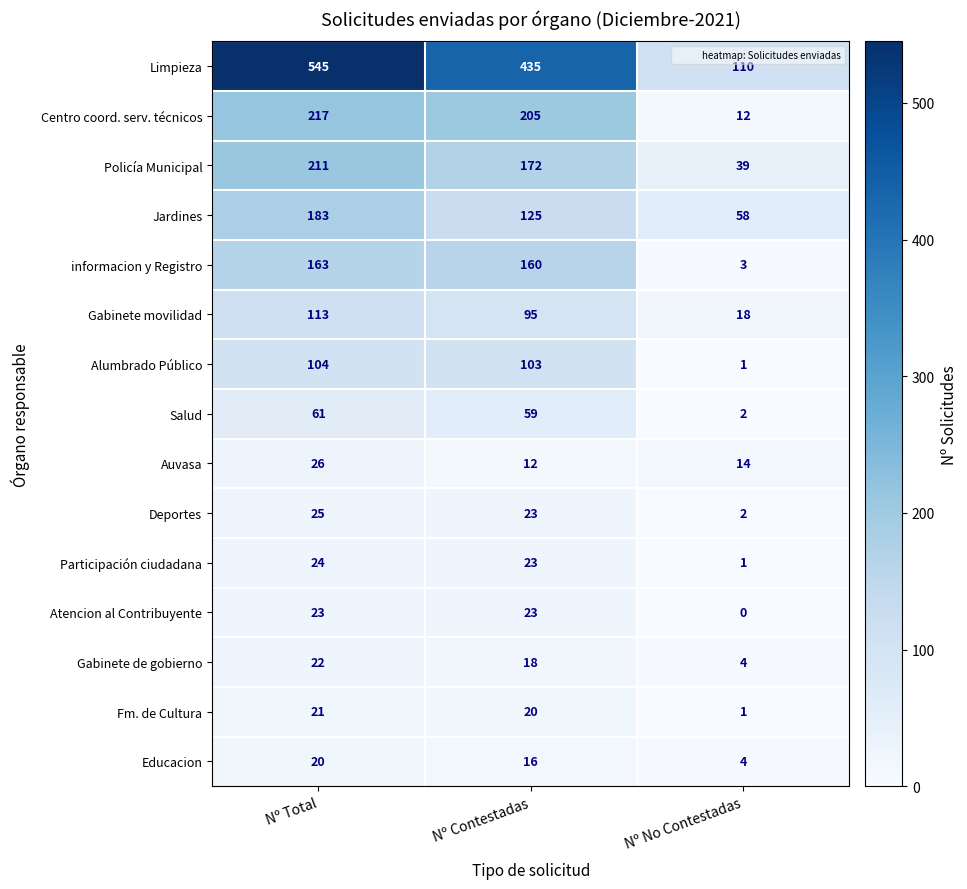

True or false: Participación ciudadana has a value of 1 at Nº No Contestadas.

True